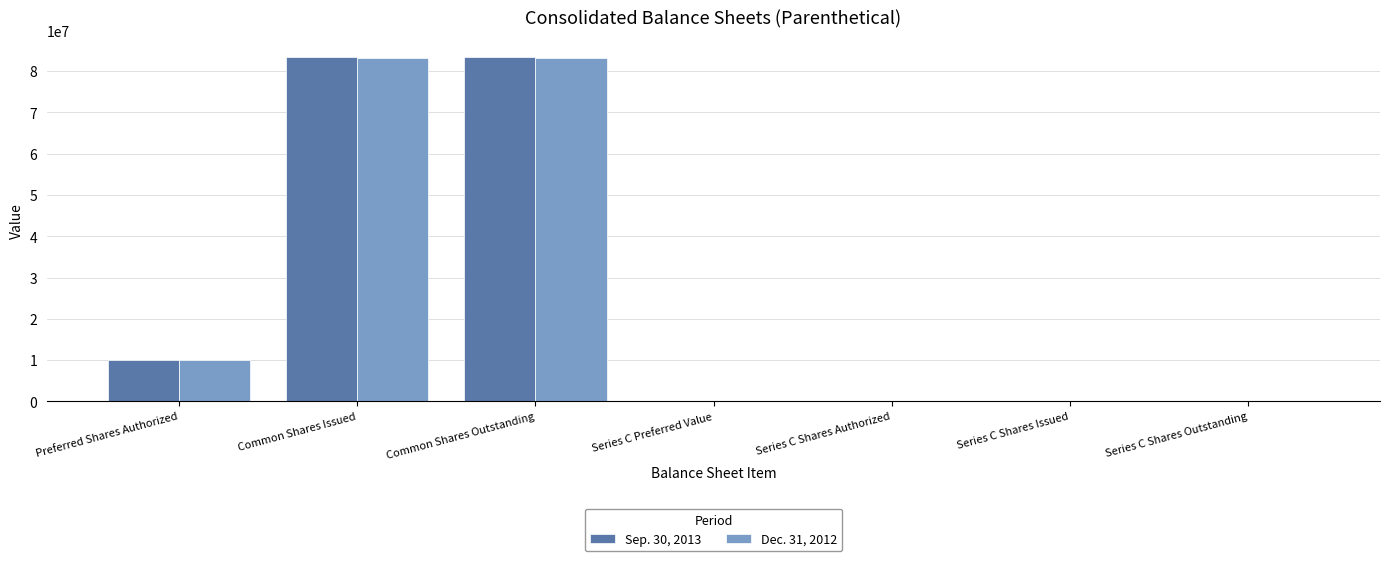

Is the value of Sep. 30, 2013 at Common Shares Outstanding greater than the value of Dec. 31, 2012 at Series C Shares Issued?

Yes